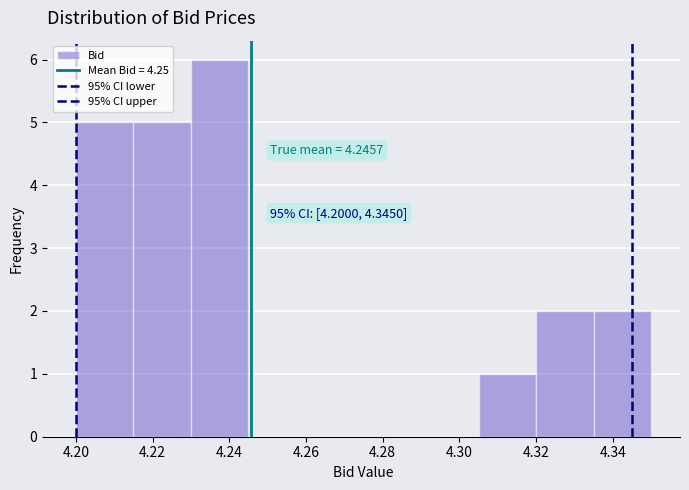

Which range on the x-axis has the tallest bar?

4.230 to 4.245